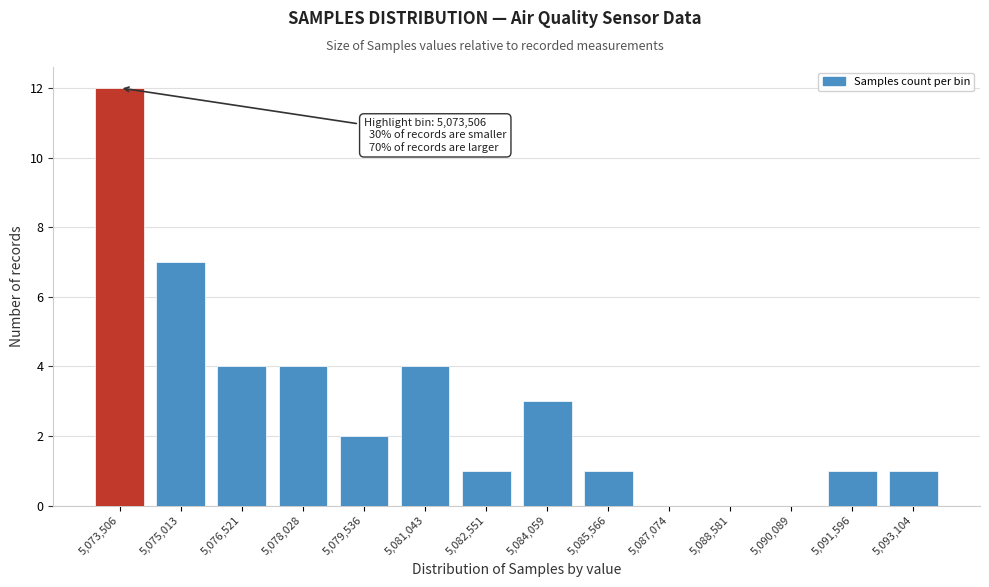

Reading right to left, extract all data points from this chart.

5,093,104=1	5,091,596=1	5,090,089=0	5,088,581=0	5,087,074=0	5,085,566=1	5,084,059=3	5,082,551=1	5,081,043=4	5,079,536=2	5,078,028=4	5,076,521=4	5,075,013=7	5,073,506=12